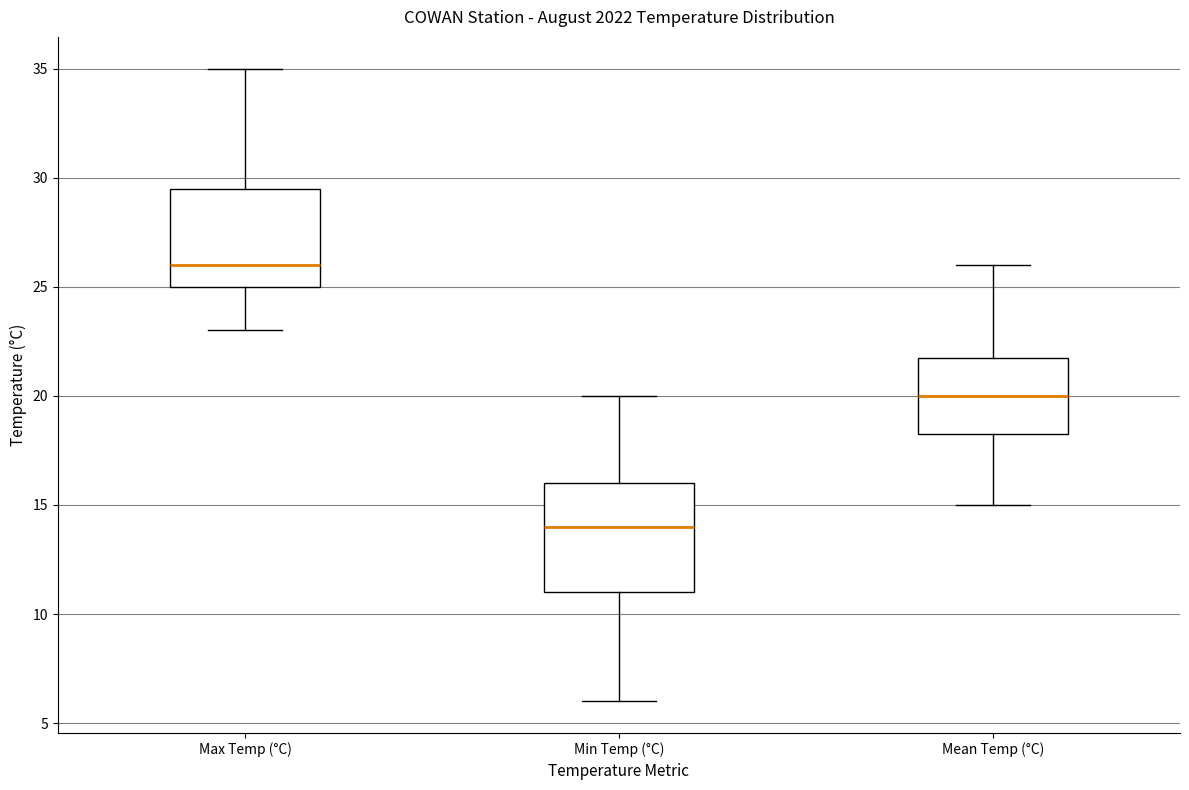

Reading left to right, read every box against the y-axis: the position of its median line, the range the box covers, and the ends of its whiskers. The values are not printed on the chart, so give them approximately, as read against the axis.

Max Temp (°C): median 26.0, box 25.0 to 29.5, whiskers 23.0 to 35.0
Min Temp (°C): median 14.0, box 11.0 to 16.0, whiskers 6.0 to 20.0
Mean Temp (°C): median 20.0, box 18.5 to 22.0, whiskers 15.0 to 26.0